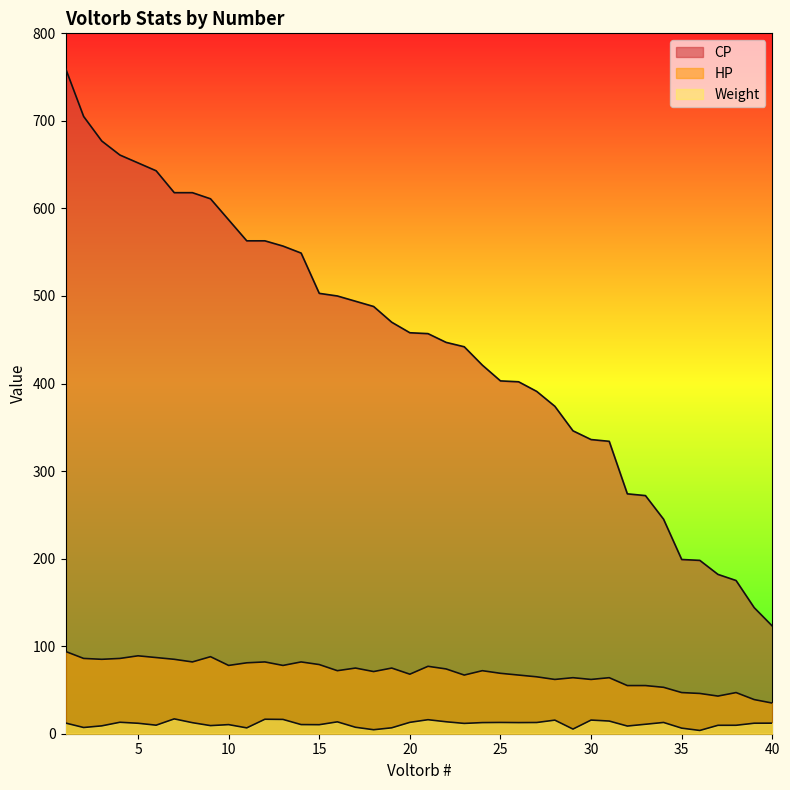

At which label does Weight first exceed 11?

1